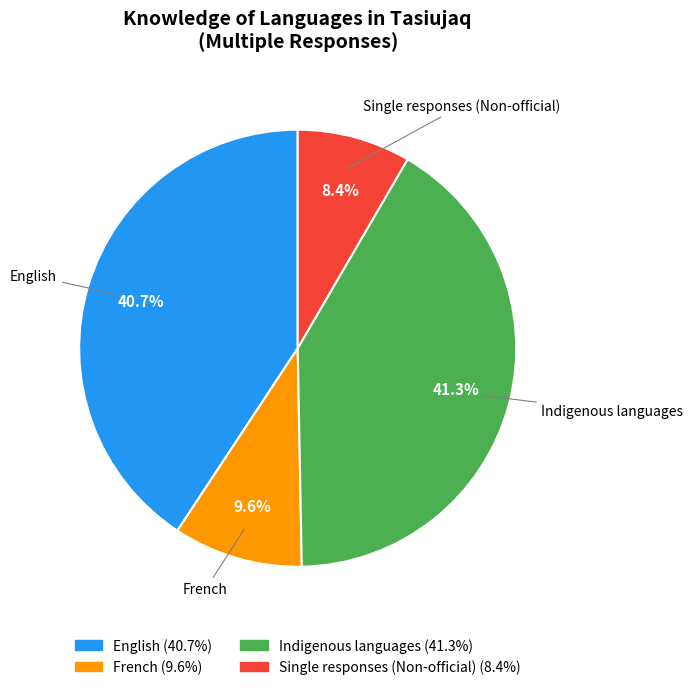

What is the smallest slice in the pie chart?

Single responses (Non-official)